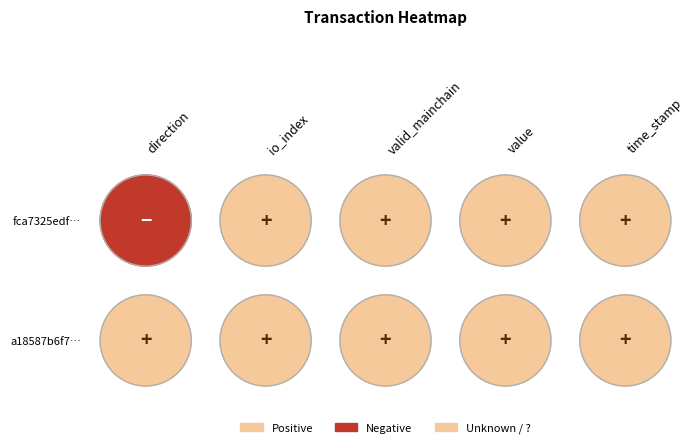

Is it true that a18587b6f7… equals 1.0 at 0?

True